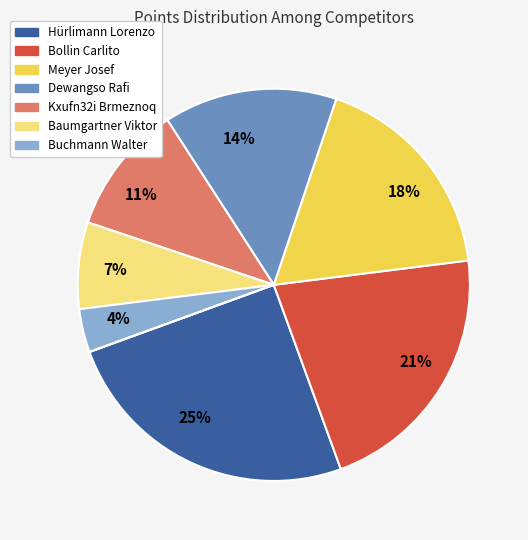

To the nearest percent, what is the difference between the largest and smallest slice percentages?

25%